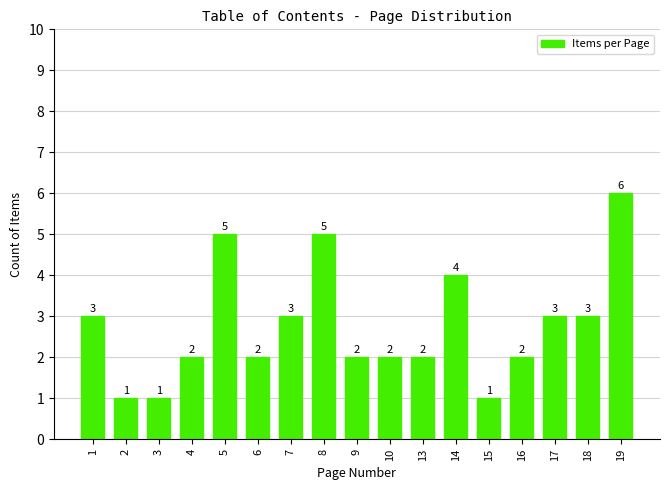

How many distinct data groups are displayed?

1